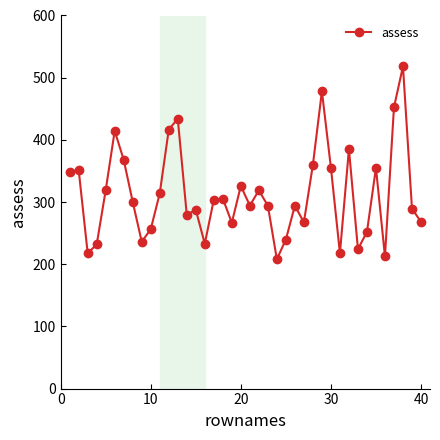

True or false: the data has more than 1 interior local peaks.

True